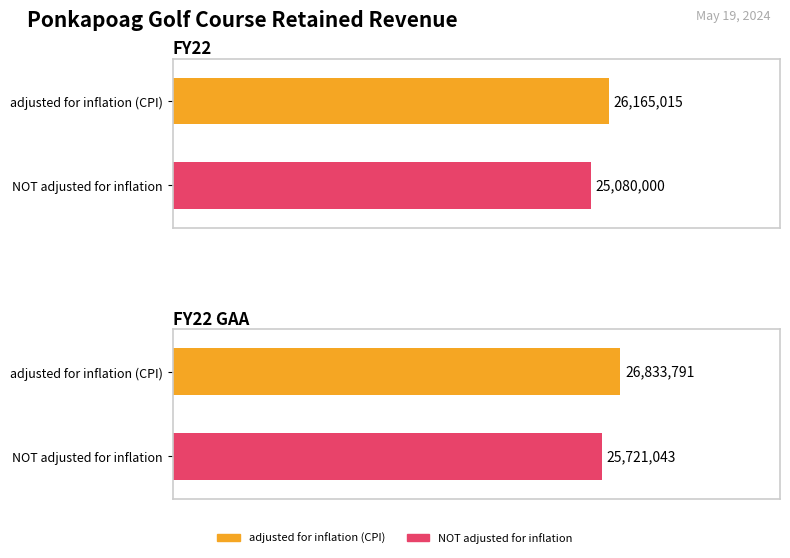

Between FY22 and FY22 GAA, which series saw the biggest shift?

adjusted for inflation (CPI)